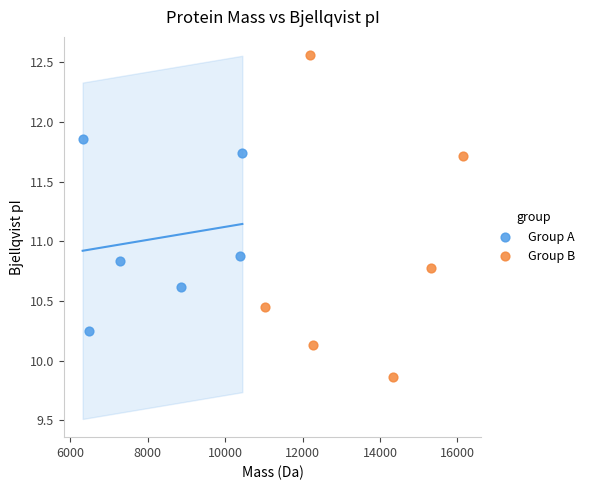

Which series contains the lowest Y value?

Group B